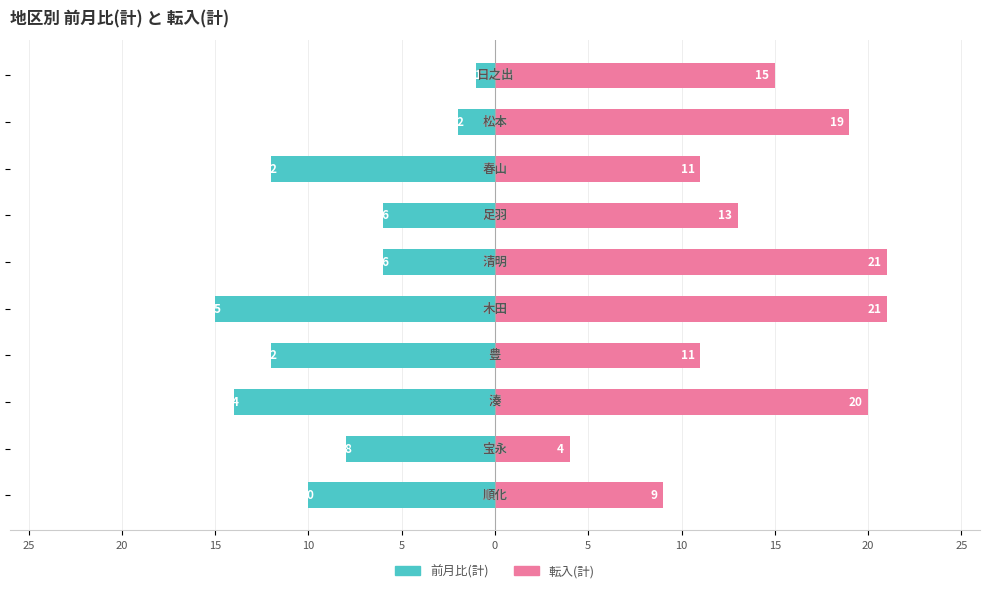

What is the difference between the second highest and second lowest values in the 前月比(計) series?

12